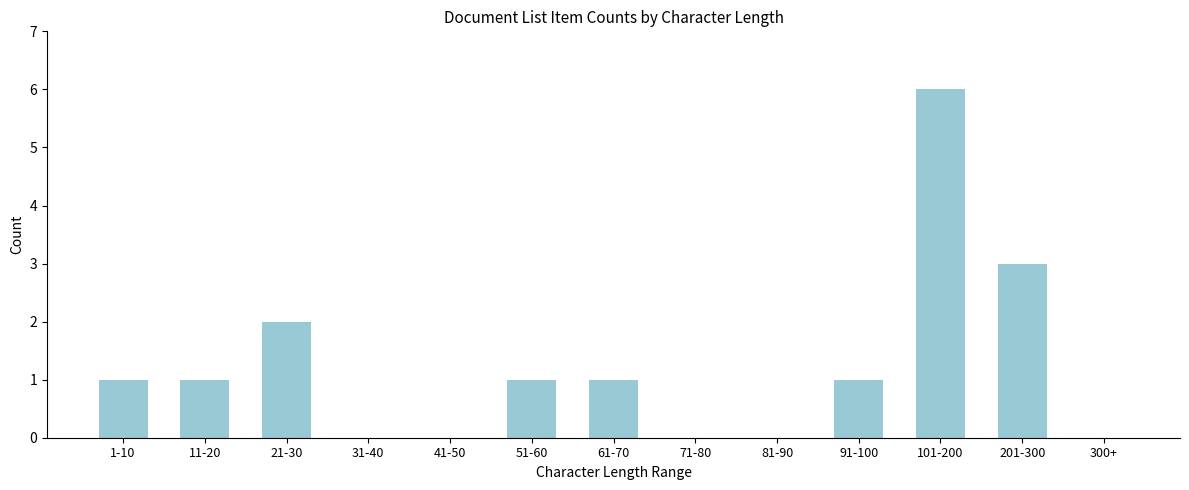

Reading left to right, what are all the values shown in this chart?

1-10=1	11-20=1	21-30=2	31-40=0	41-50=0	51-60=1	61-70=1	71-80=0	81-90=0	91-100=1	101-200=6	201-300=3	300+=0